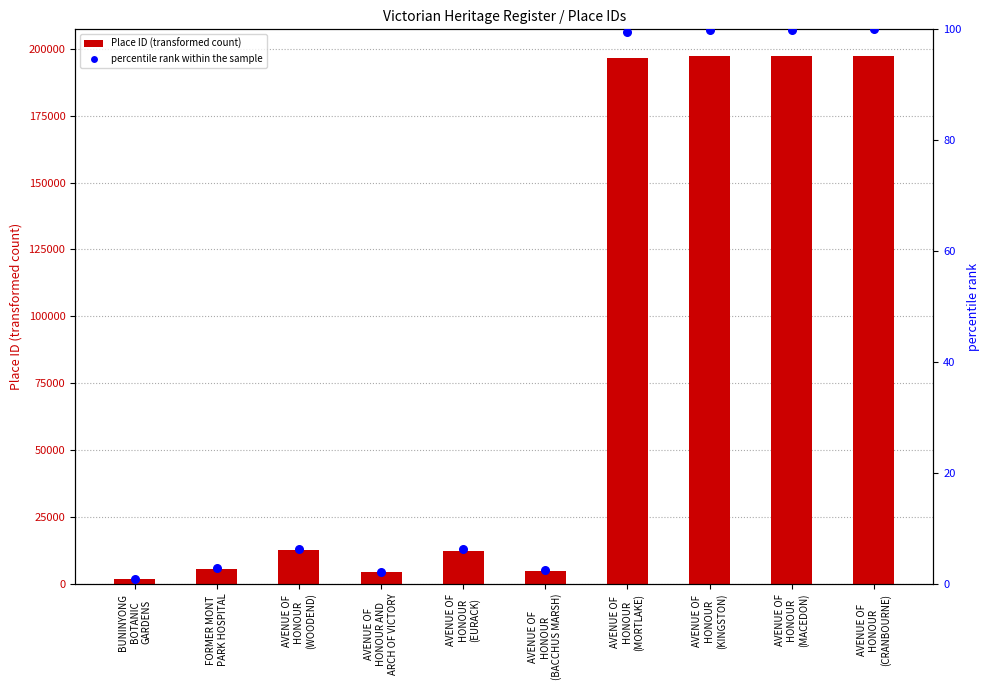

Which series has the largest Y range (max minus min)?

Place ID